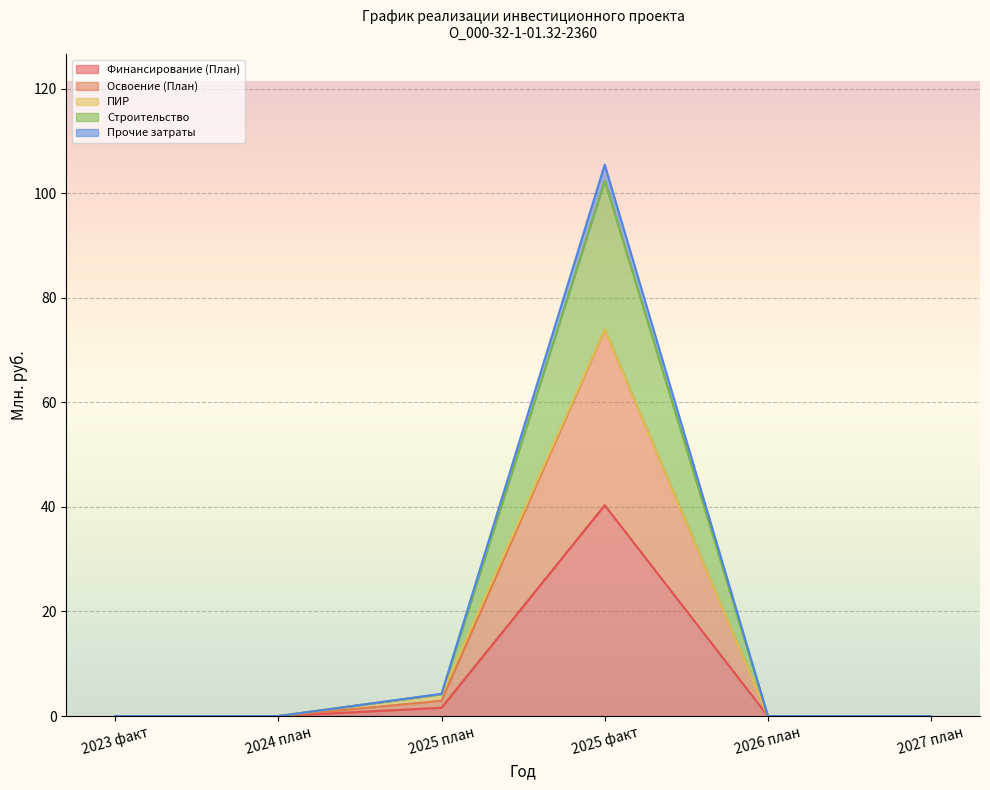

At how many categories does at least one series exceed 85?

1